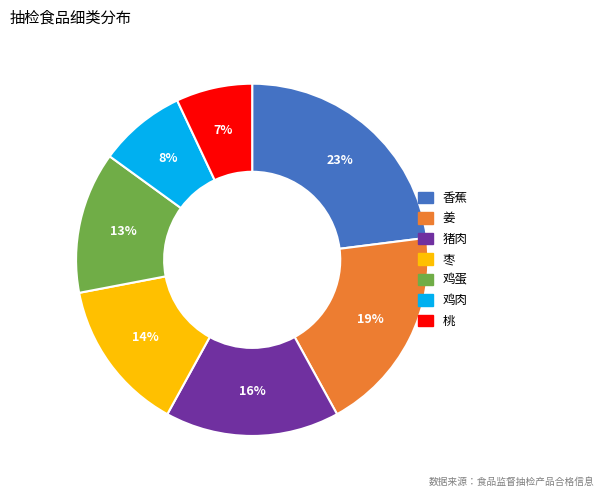

Is it true that 鸡肉 is 1% of the pie?

False